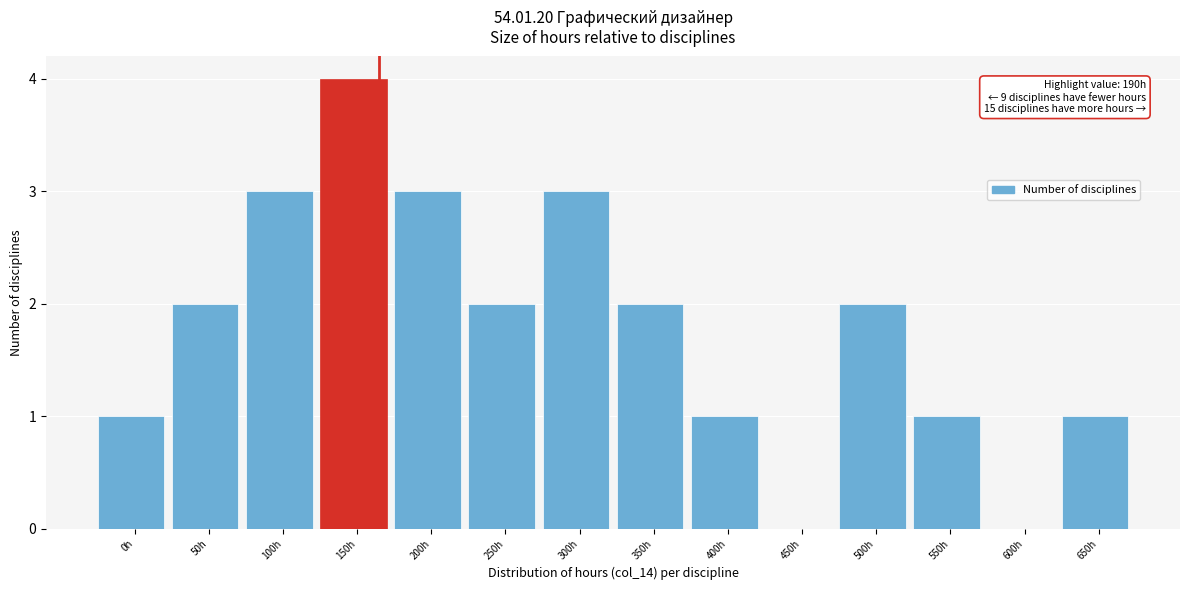

Reading left to right, transcribe all the data shown in this chart.

0h=1	50h=2	100h=3	150h=4	200h=3	250h=2	300h=3	350h=2	400h=1	450h=0	500h=2	550h=1	600h=0	650h=1